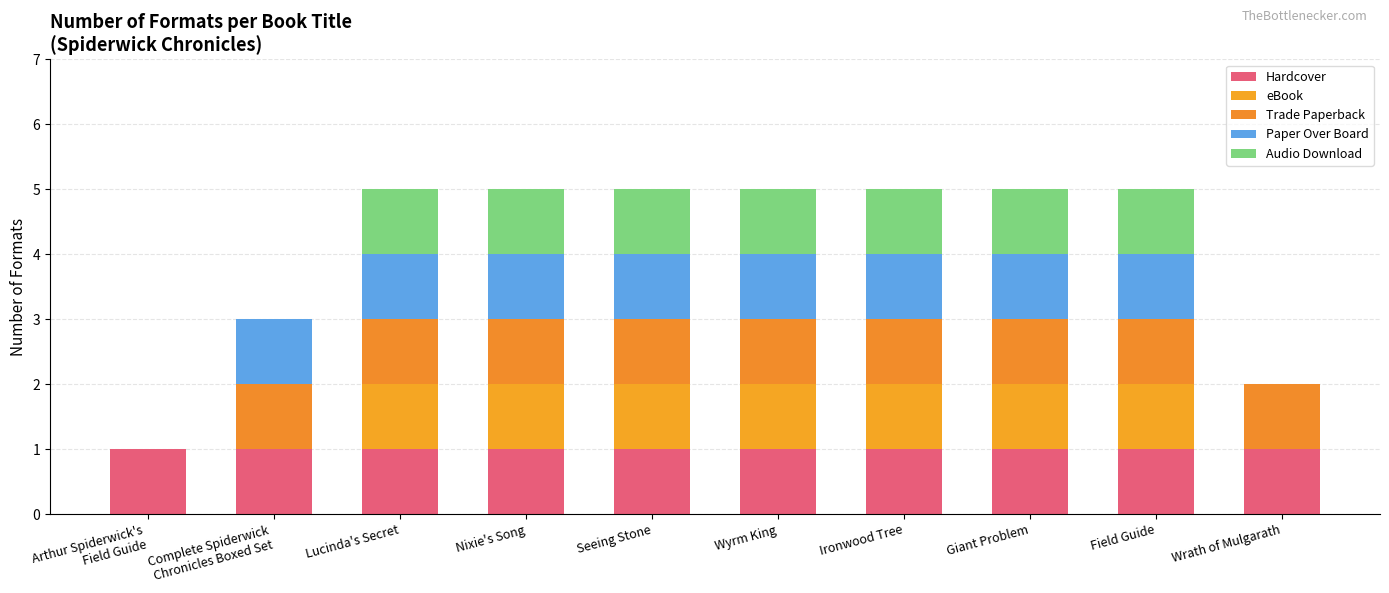

Does the chart contain stacked bars?

Yes